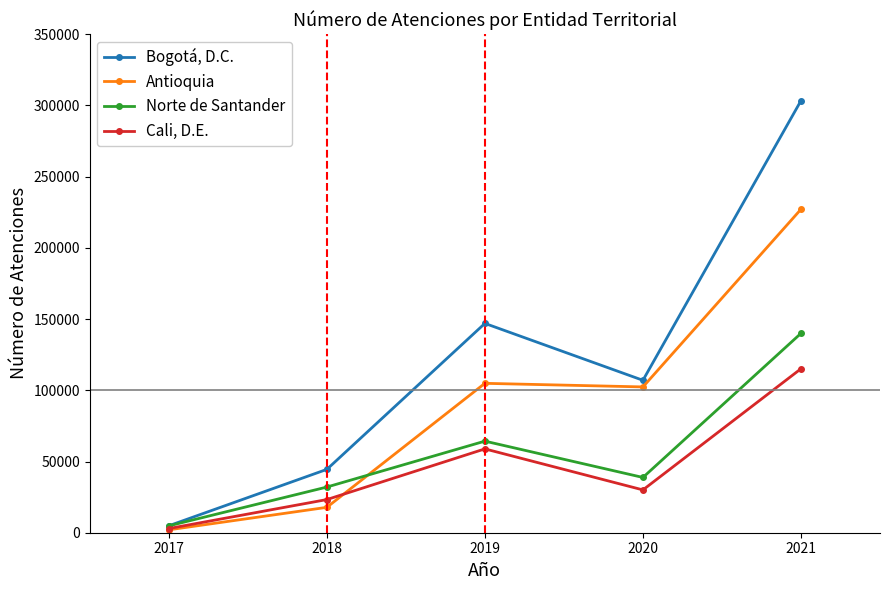

Rank the series at 2020 from lowest to highest value.

Cali, D.E., Norte de Santander, Antioquia, Bogotá, D.C.